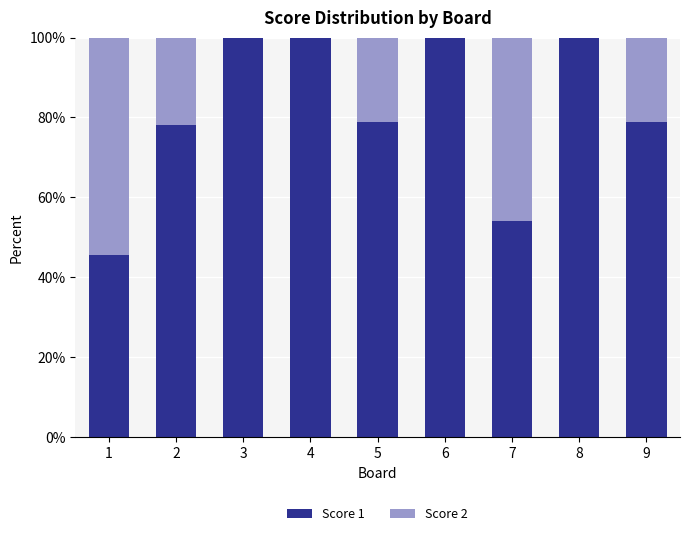

What is the maximum value for Score 1?

100.0